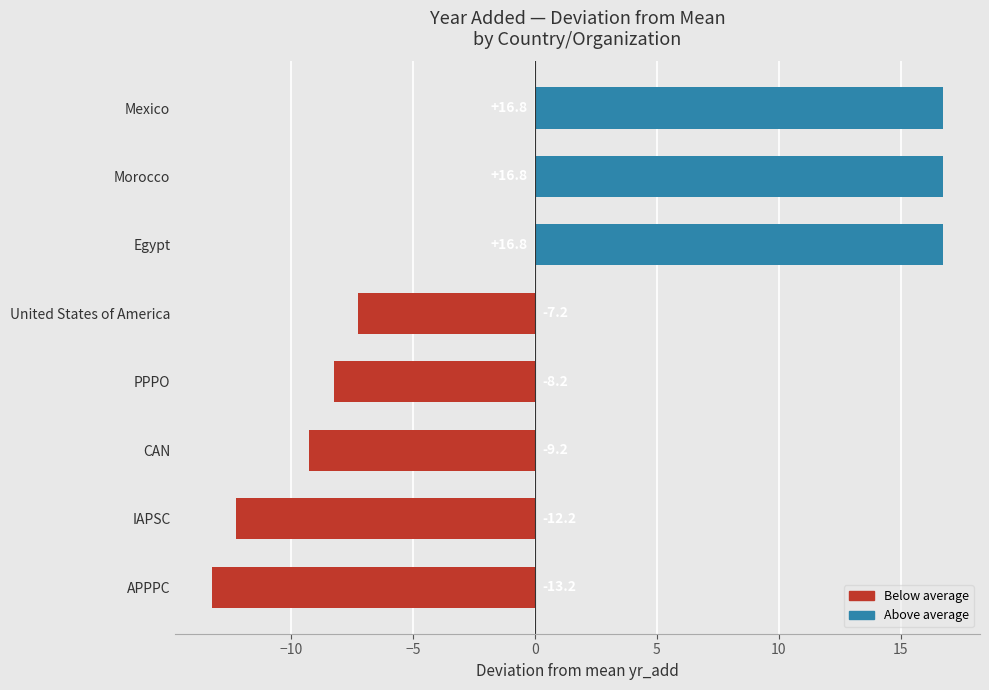

What is the difference between the maximum and minimum values?

30.0